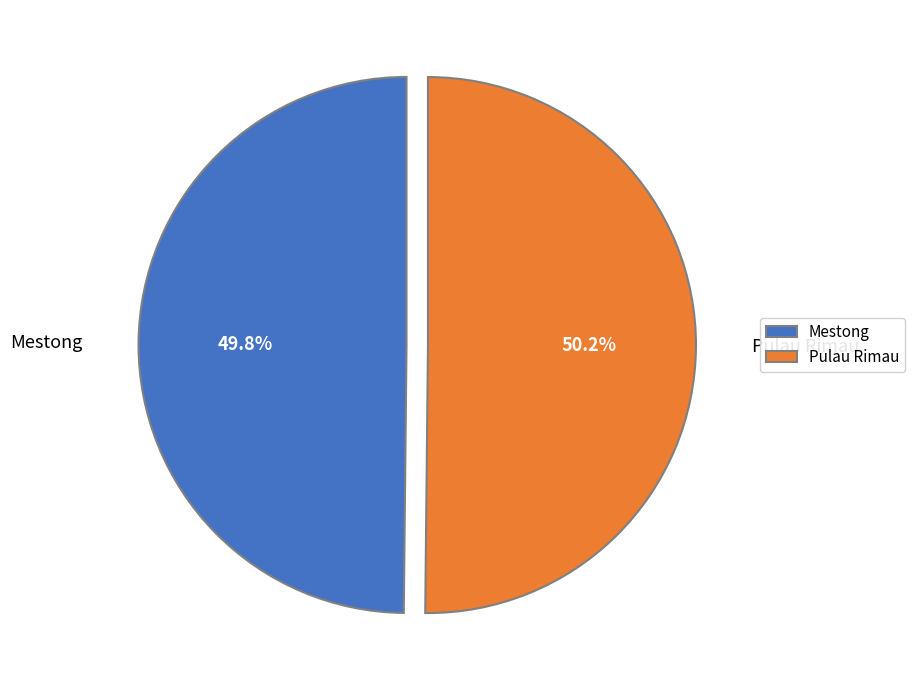

What percentage is the Pulau Rimau slice, to the nearest percent?

50%